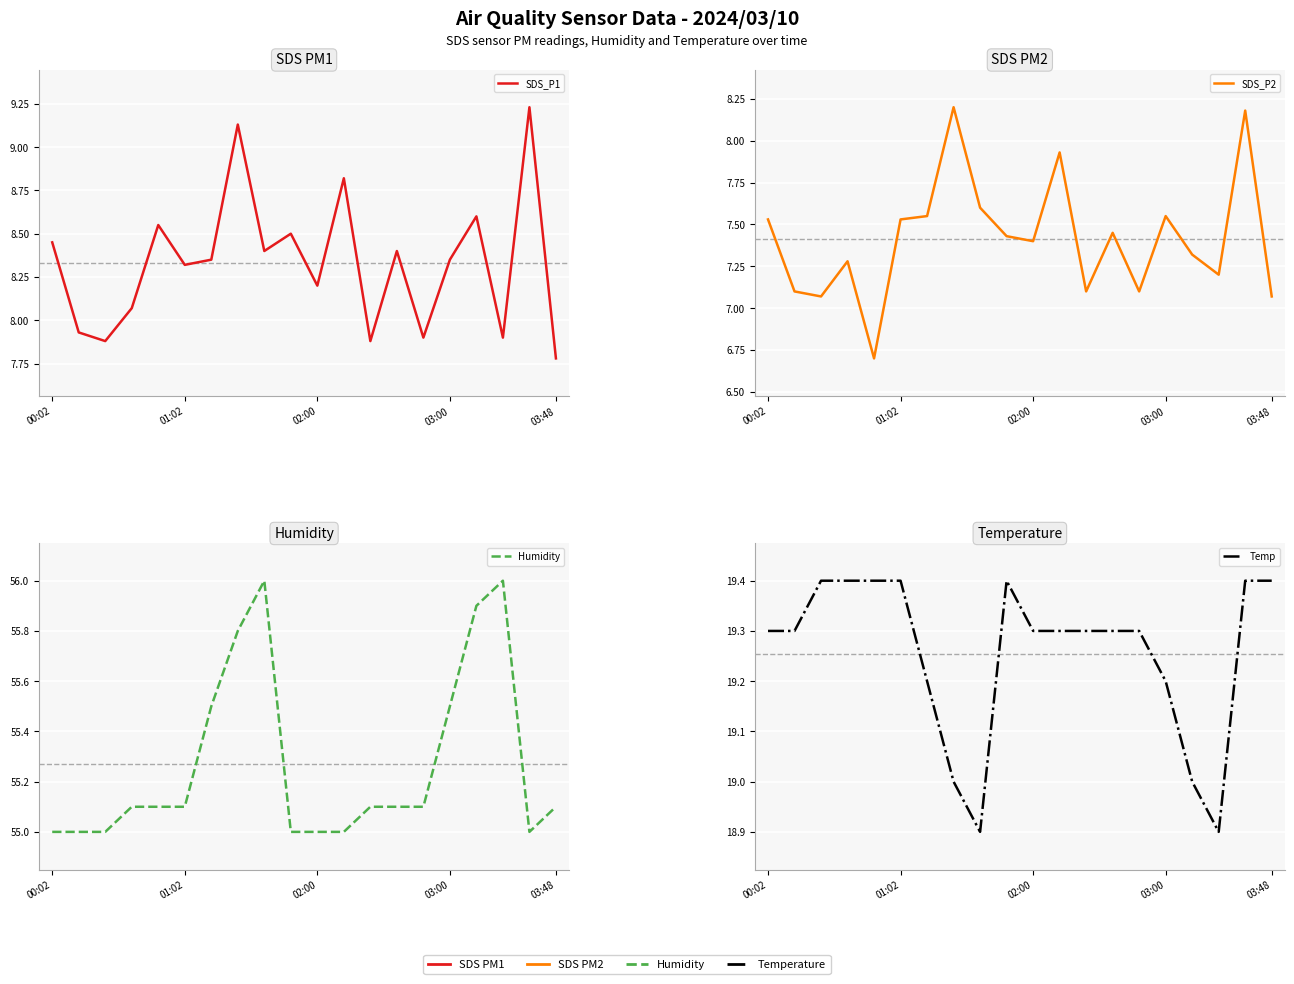

What is the difference between the SDS_P2 values at 02:00 and 6?

0.5